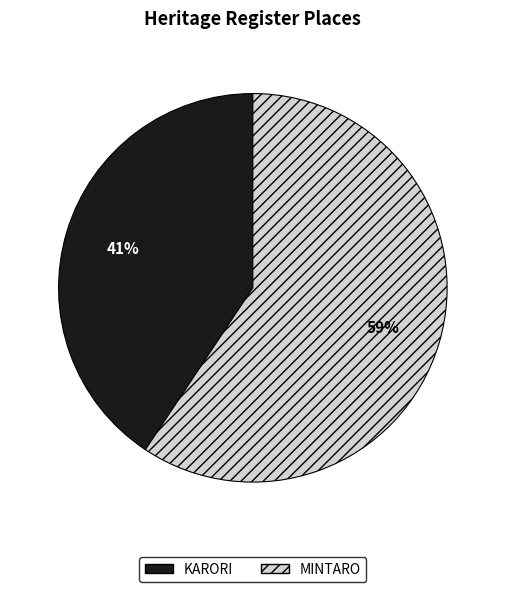

True or false: MINTARO accounts for 59% of the total.

True